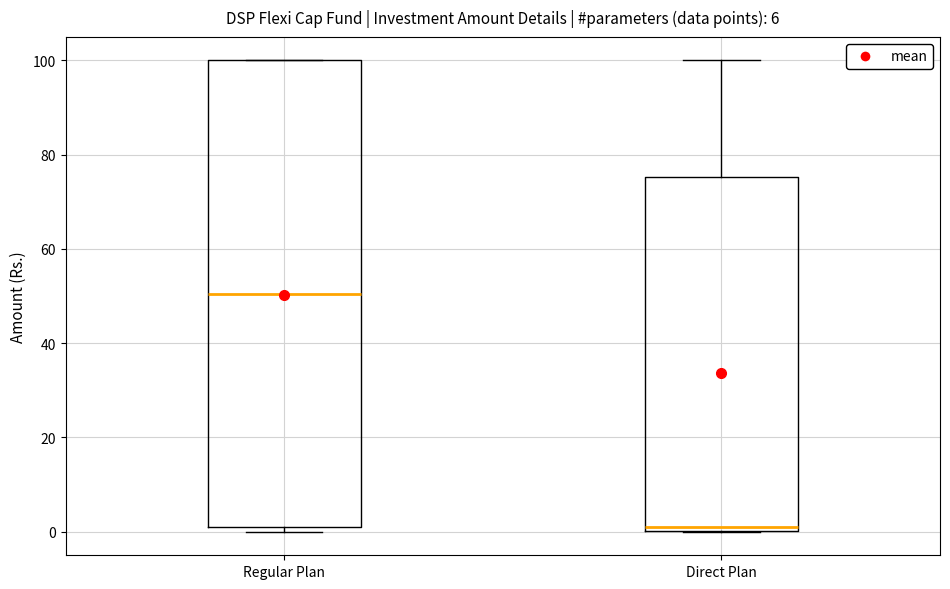

Which box is the tallest, from its lower edge to its upper edge?

Regular Plan